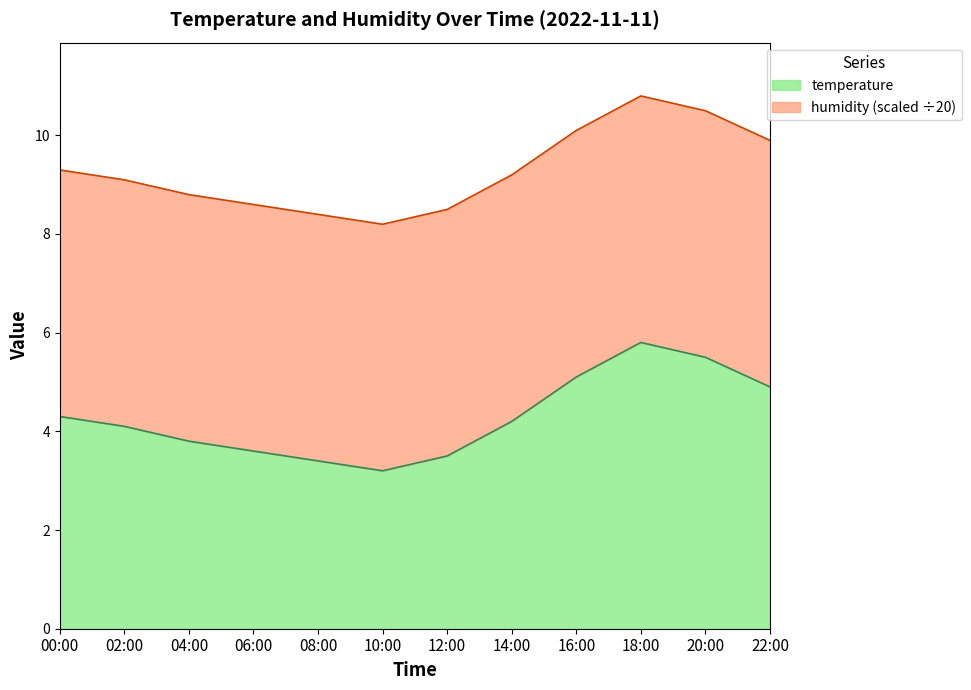

The chart shows a value of 5.5 at 20:00. True or false?

True